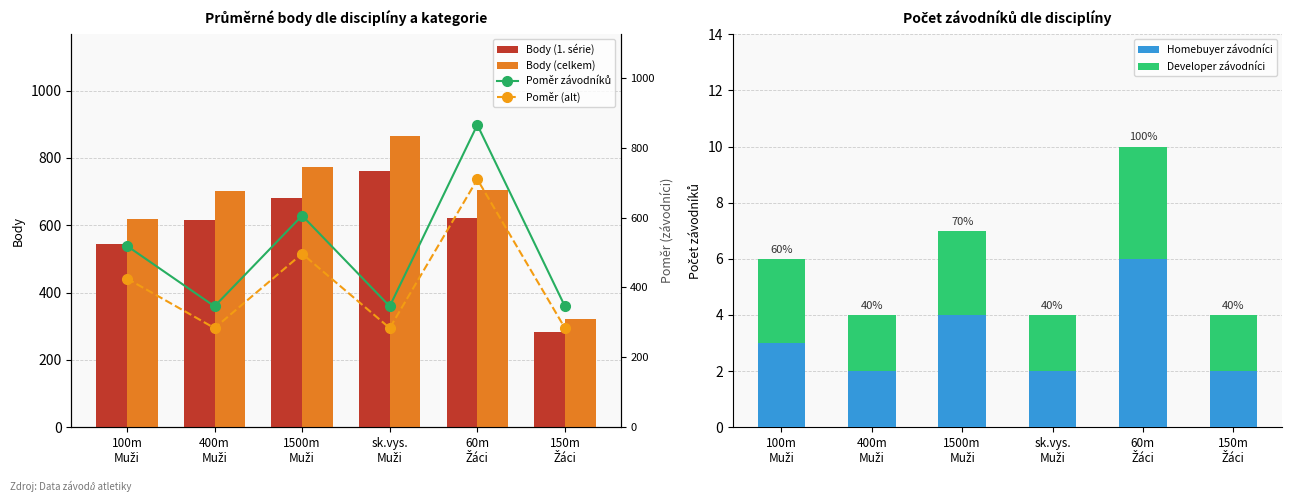

At which category is the sum across all series the highest?

60m
Žáci